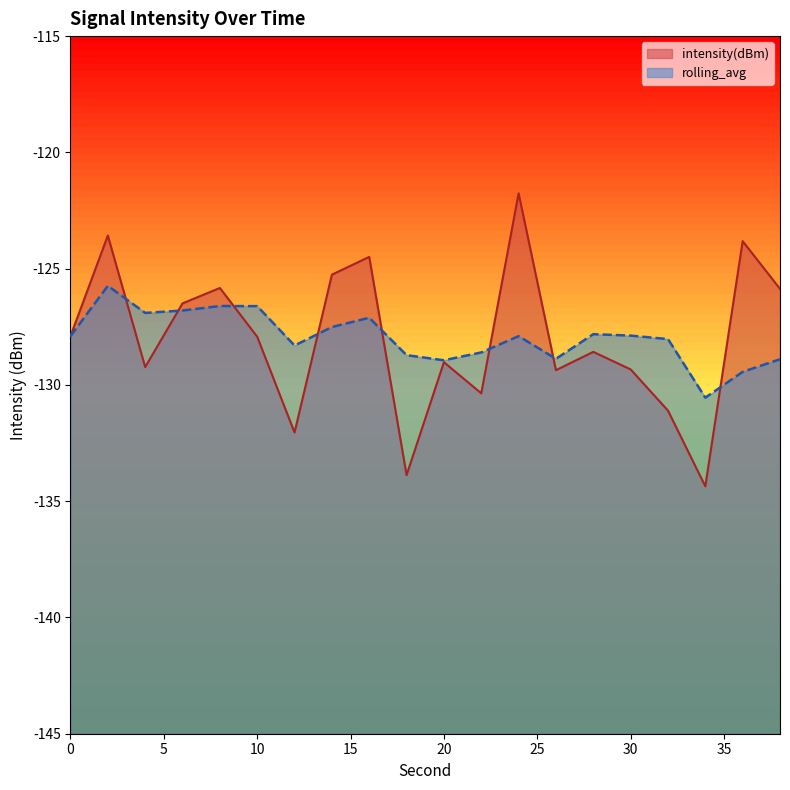

What is the value of the 20th point from the left?

-125.9